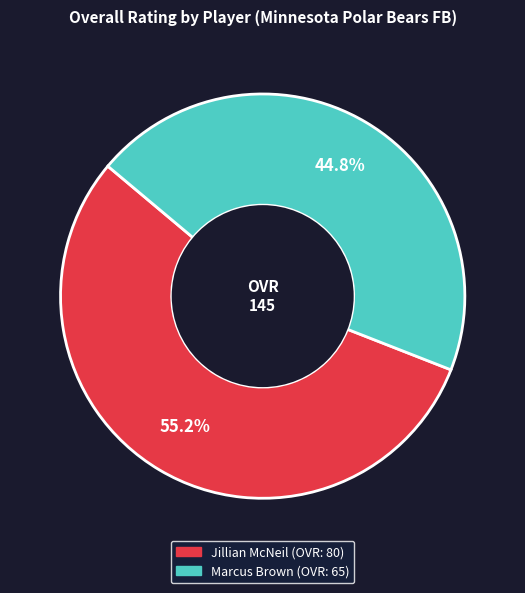

What percentage is the Jillian McNeil slice, to the nearest percent?

55%